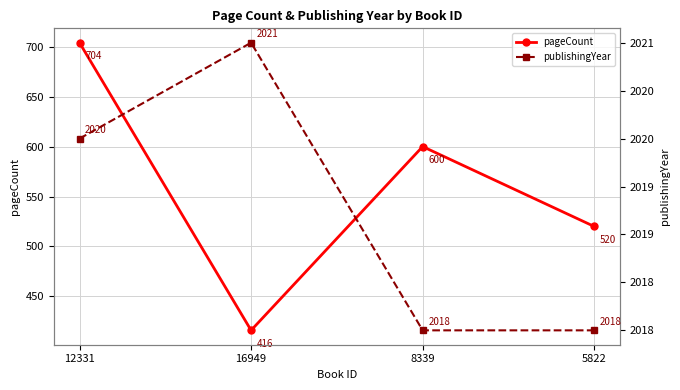

Rank the series by their maximum value, from highest to lowest.

publishingYear, pageCount